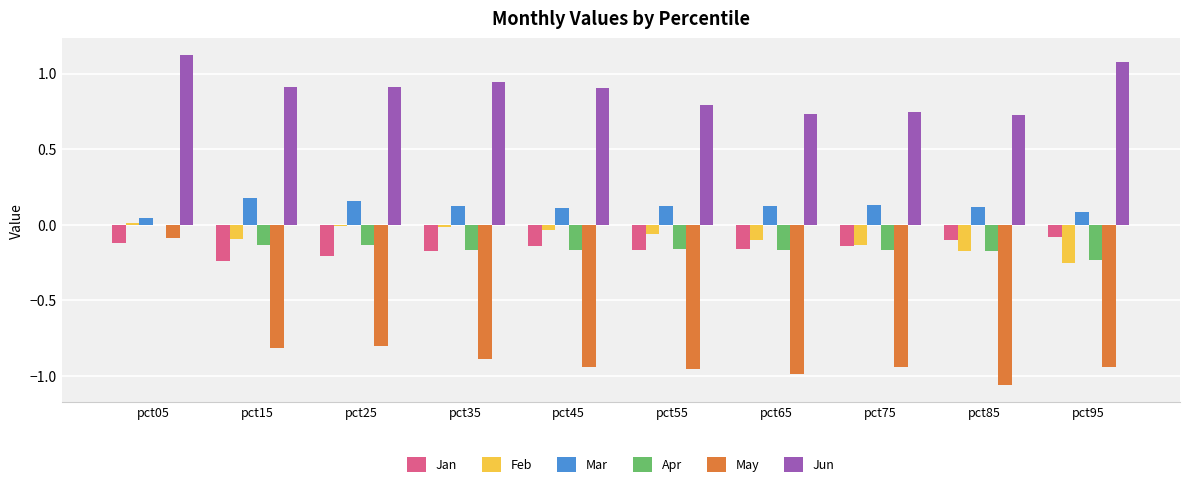

What is the sum of all Jun values?

8.9